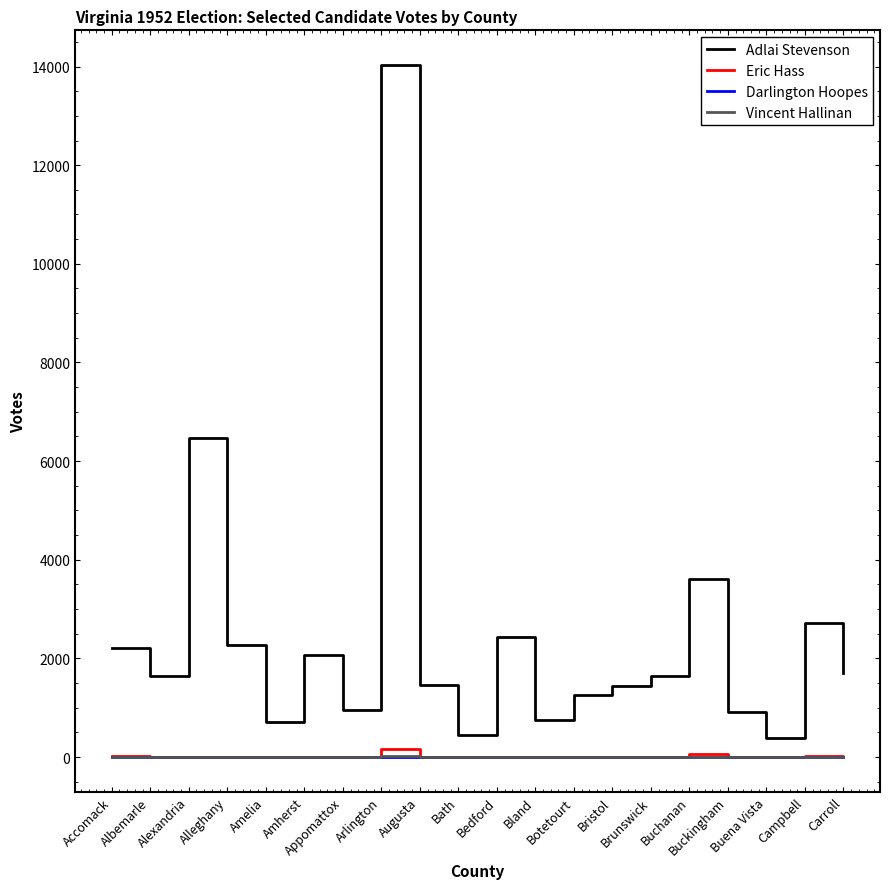

Is this an area chart (filled region under the line)?

No